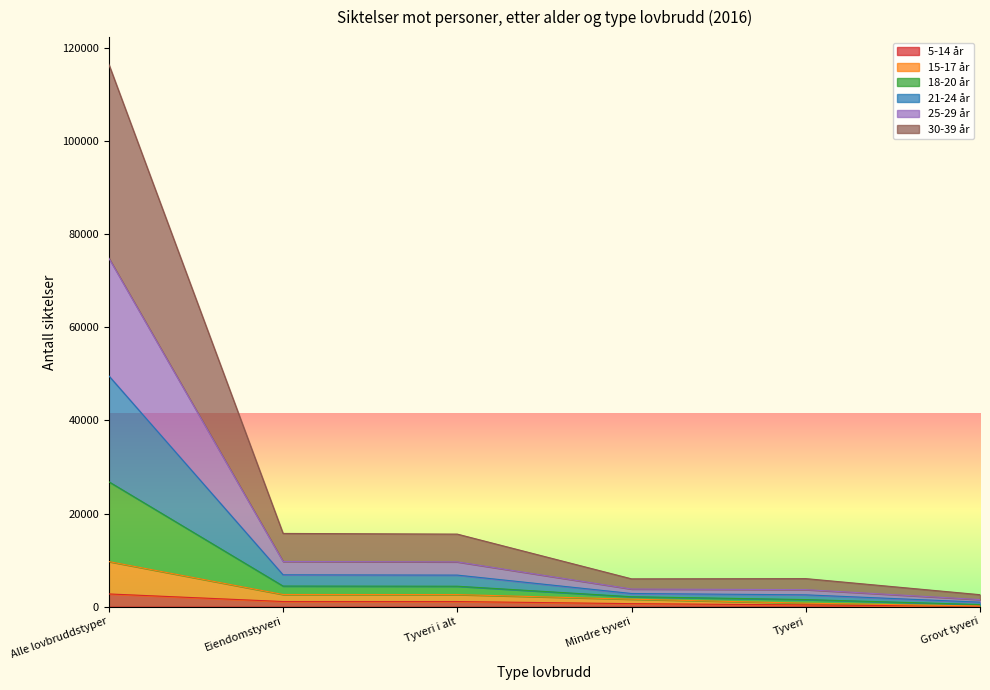

At which category is the sum across all series the highest?

Alle lovbruddstyper